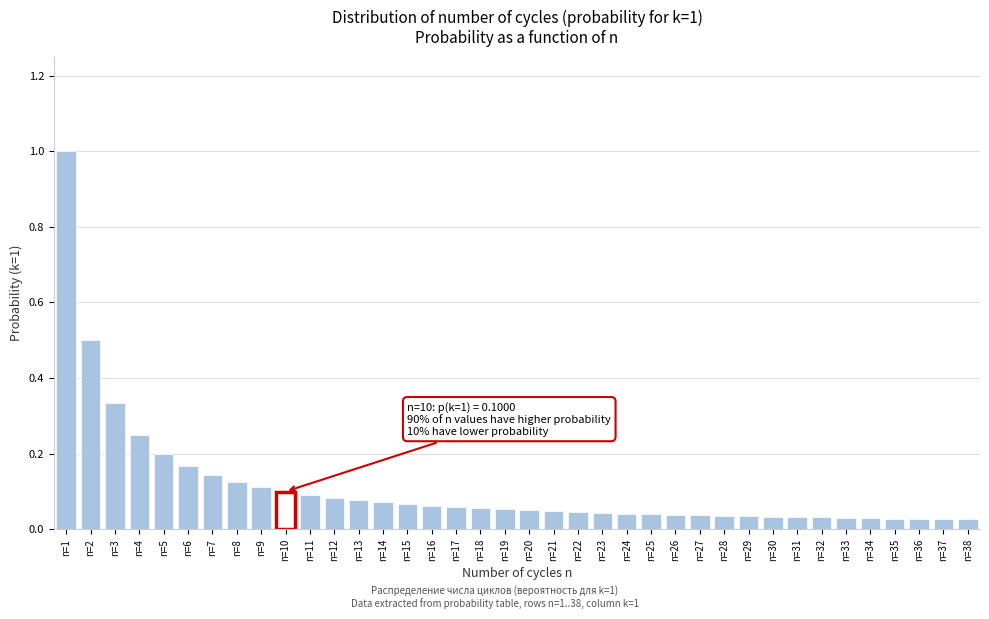

Which has a higher value, n=29 or n=1?

n=1